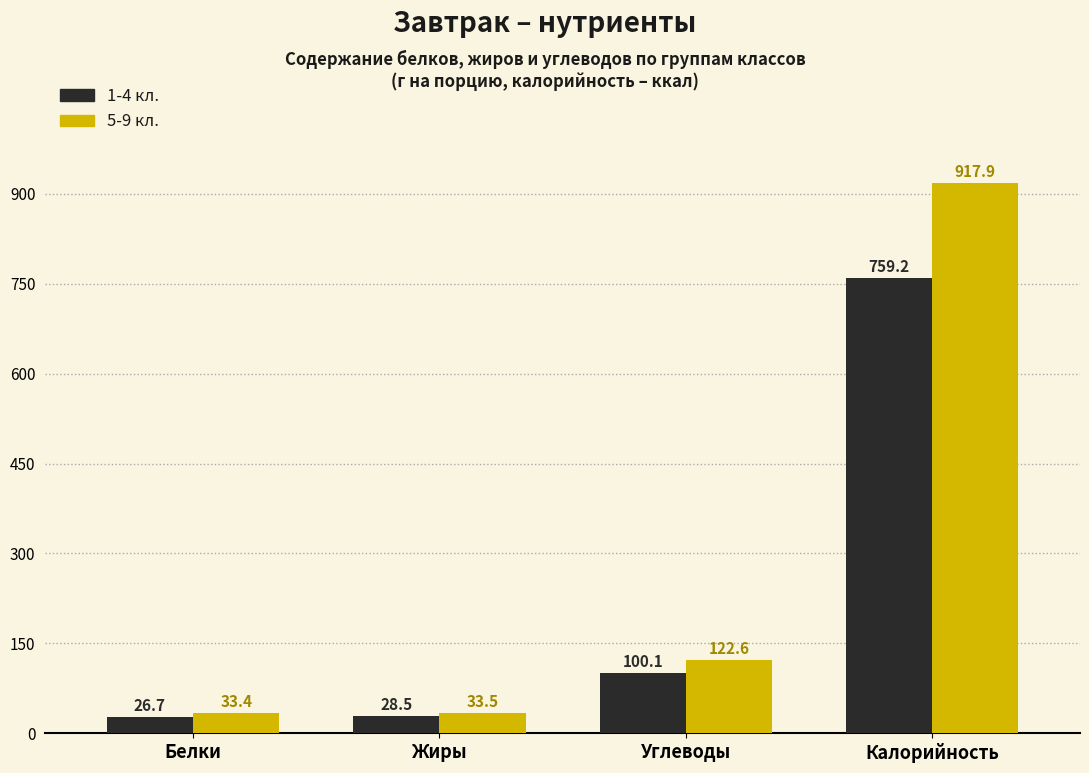

Reading right to left, transcribe all the data shown in this chart.

1-4 кл.: Калорийность=759.2	Углеводы=100.1	Жиры=28.5	Белки=26.7
5-9 кл.: Калорийность=917.9	Углеводы=122.6	Жиры=33.5	Белки=33.4